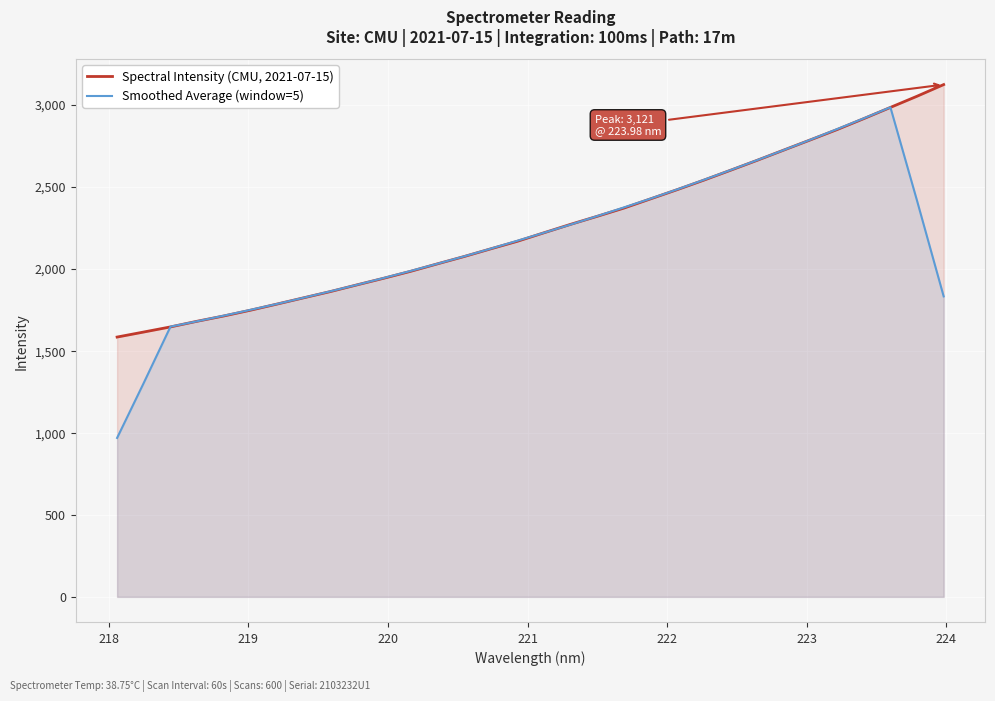

Rank the series by their average value, from highest to lowest.

Spectral Intensity (CMU, 2021-07-15), Smoothed Average (window=5)